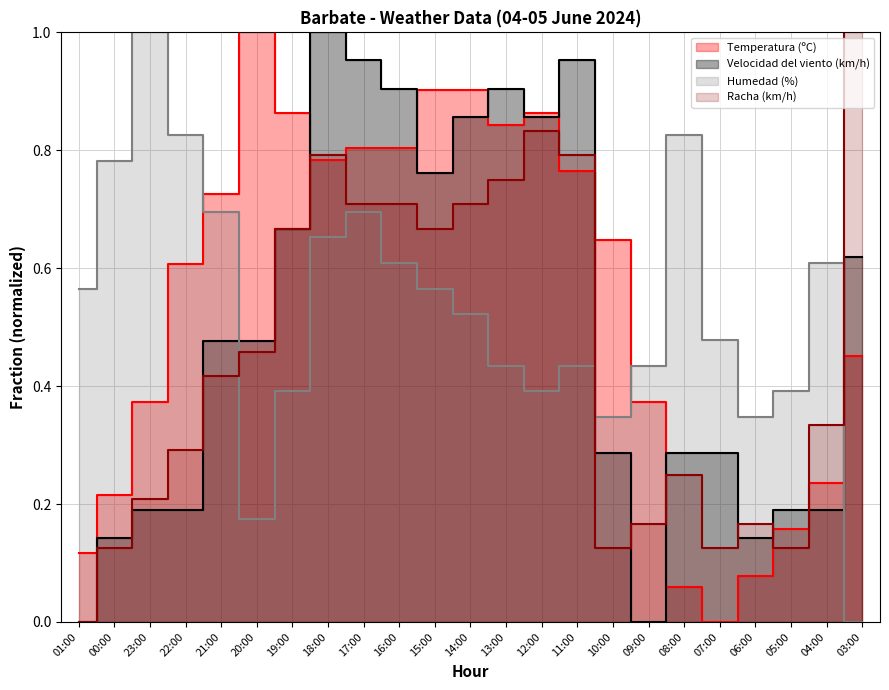

Reading left to right, what are all the values shown in this chart?

Temperatura (ºC): 01:00=0.1	00:00=0.2	23:00=0.4	22:00=0.6	21:00=0.7	20:00=1.0	19:00=0.9	18:00=0.8	17:00=0.8	16:00=0.8	15:00=0.9	14:00=0.9	13:00=0.8	12:00=0.9	11:00=0.8	10:00=0.6	09:00=0.4	08:00=0.1	07:00=0.0	06:00=0.1	05:00=0.2	04:00=0.2	03:00=0.5
Velocidad del viento (km/h): 01:00=0.0	00:00=0.1	23:00=0.2	22:00=0.2	21:00=0.5	20:00=0.5	19:00=0.7	18:00=1.0	17:00=1.0	16:00=0.9	15:00=0.8	14:00=0.9	13:00=0.9	12:00=0.9	11:00=1.0	10:00=0.3	09:00=0.0	08:00=0.3	07:00=0.3	06:00=0.1	05:00=0.2	04:00=0.2	03:00=0.6
Humedad (%): 01:00=0.6	00:00=0.8	23:00=1.0	22:00=0.8	21:00=0.7	20:00=0.2	19:00=0.4	18:00=0.7	17:00=0.7	16:00=0.6	15:00=0.6	14:00=0.5	13:00=0.4	12:00=0.4	11:00=0.4	10:00=0.3	09:00=0.4	08:00=0.8	07:00=0.5	06:00=0.3	05:00=0.4	04:00=0.6	03:00=0.0
Racha (km/h): 01:00=0.0	00:00=0.1	23:00=0.2	22:00=0.3	21:00=0.4	20:00=0.5	19:00=0.7	18:00=0.8	17:00=0.7	16:00=0.7	15:00=0.7	14:00=0.7	13:00=0.8	12:00=0.8	11:00=0.8	10:00=0.1	09:00=0.2	08:00=0.2	07:00=0.1	06:00=0.2	05:00=0.1	04:00=0.3	03:00=1.0